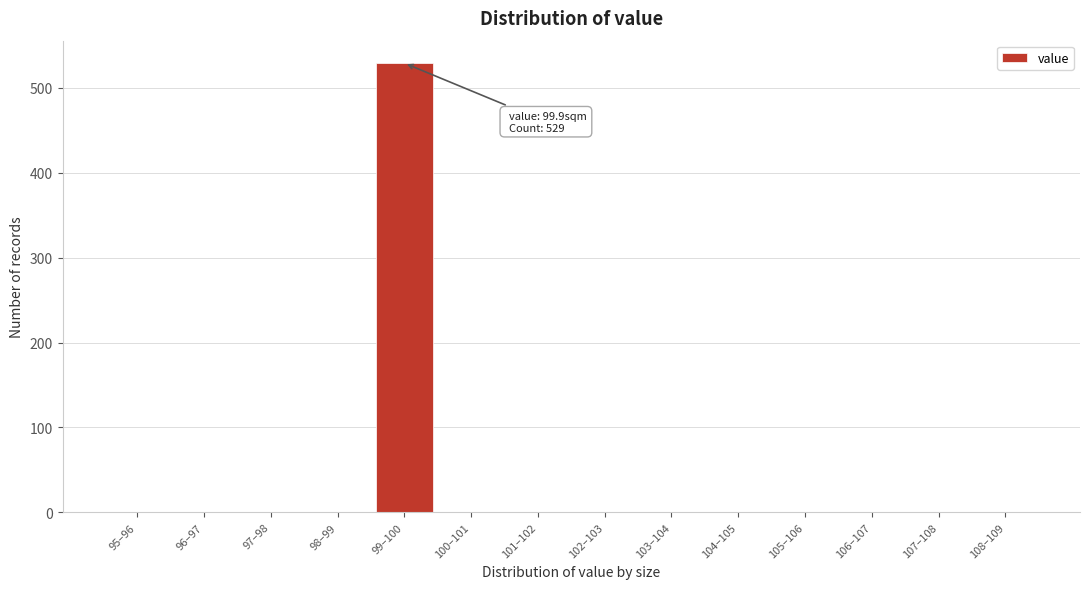

Reading left to right, what are all the values shown in this chart?

95–96=0	96–97=0	97–98=0	98–99=0	99–100=529	100–101=0	101–102=0	102–103=0	103–104=0	104–105=0	105–106=0	106–107=0	107–108=0	108–109=0